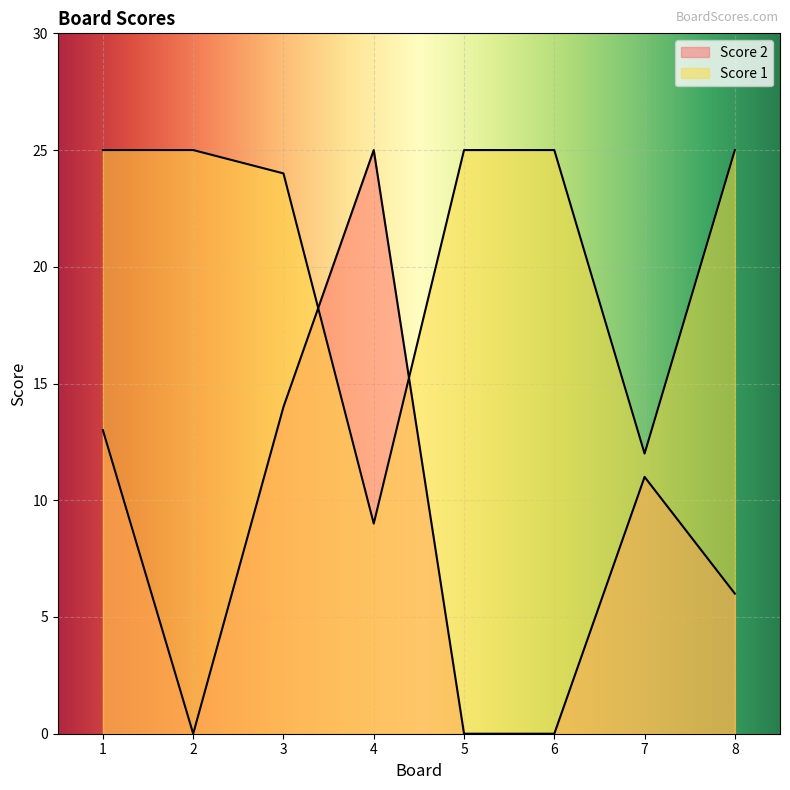

Reading right to left, what are all the values shown in this chart?

Score 2: 8=6	7=11	6=0	5=0	4=25	3=14	2=0	1=13
Score 1: 8=25	7=12	6=25	5=25	4=9	3=24	2=25	1=25